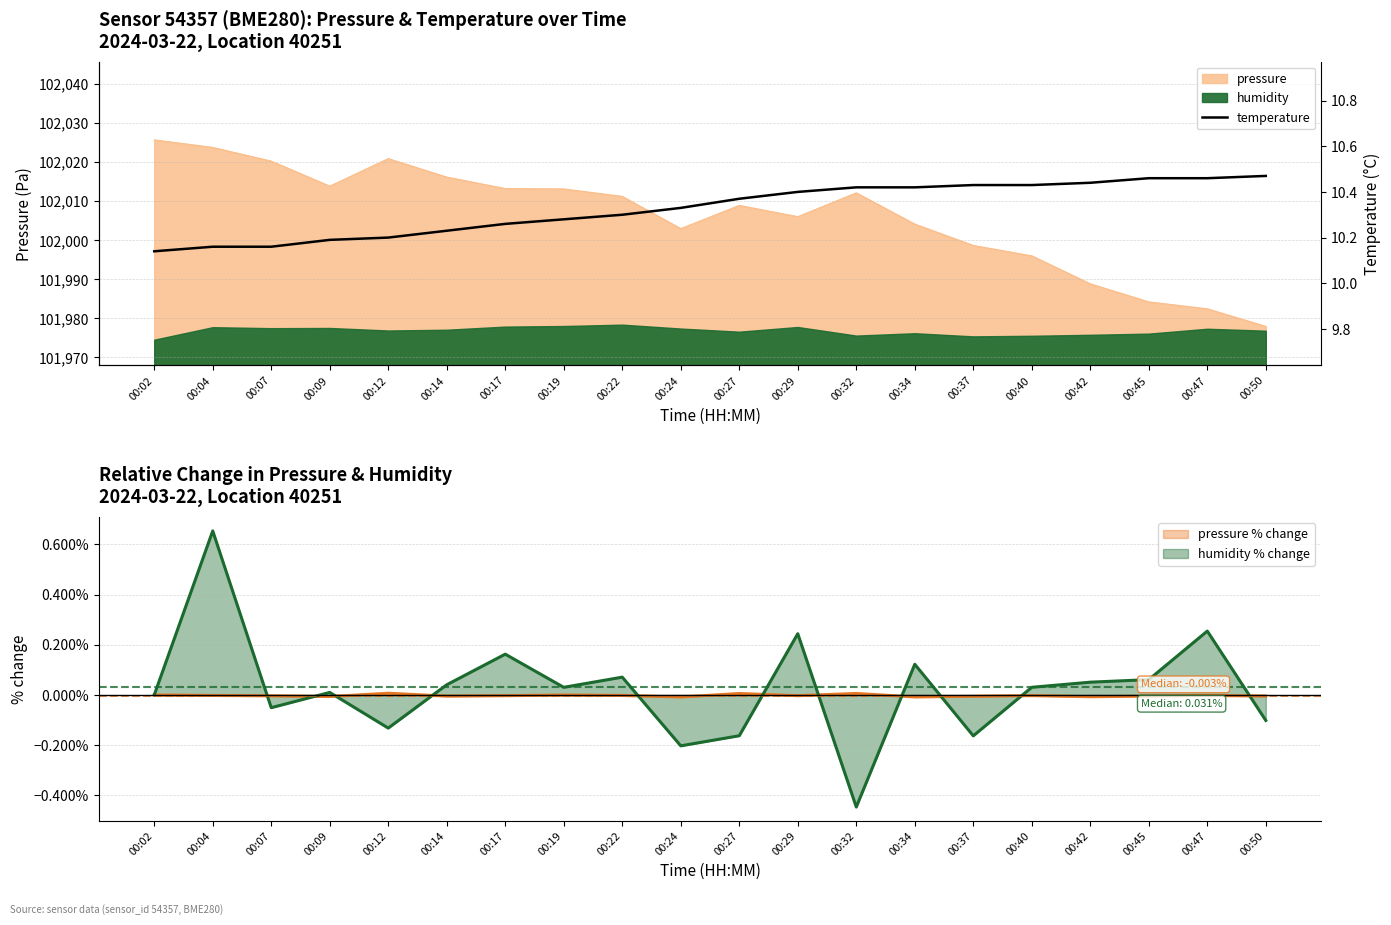

What is the maximum value shown in the chart?

10.5